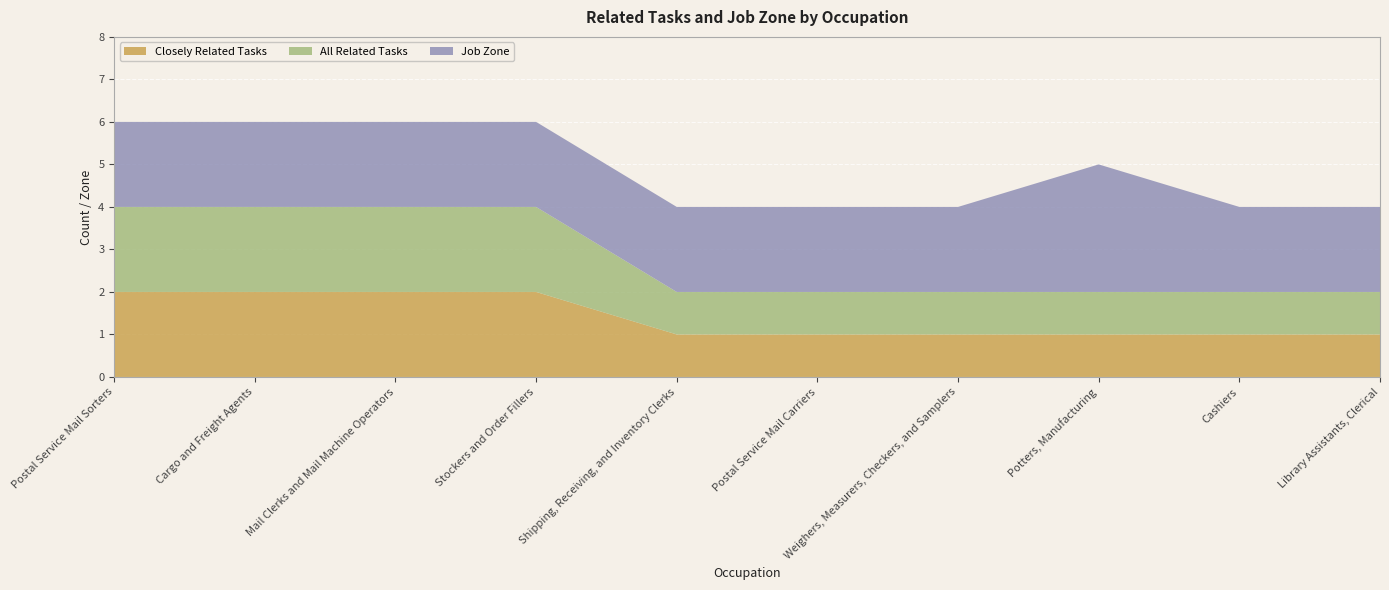

Reading left to right, what are all the values shown in this chart?

Closely Related Tasks: 2	2	2	2	1	1	1	1	1	1
All Related Tasks: 2	2	2	2	1	1	1	1	1	1
Job Zone: 2	2	2	2	2	2	2	3	2	2